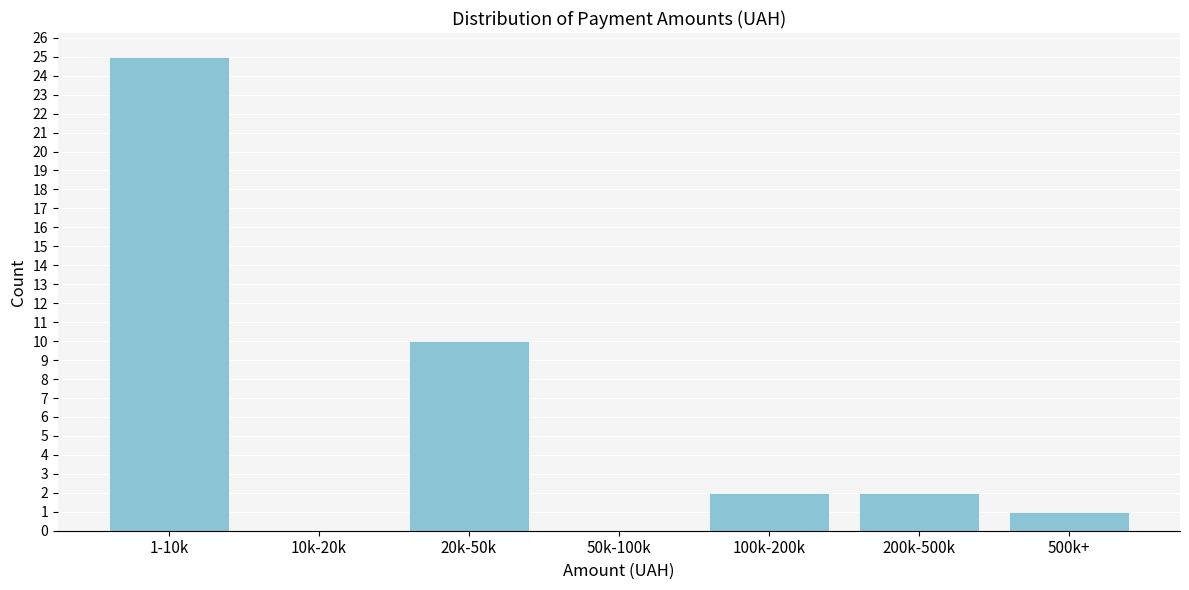

Reading left to right, extract all data points from this chart.

1-10k=25	10k-20k=0	20k-50k=10	50k-100k=0	100k-200k=2	200k-500k=2	500k+=1